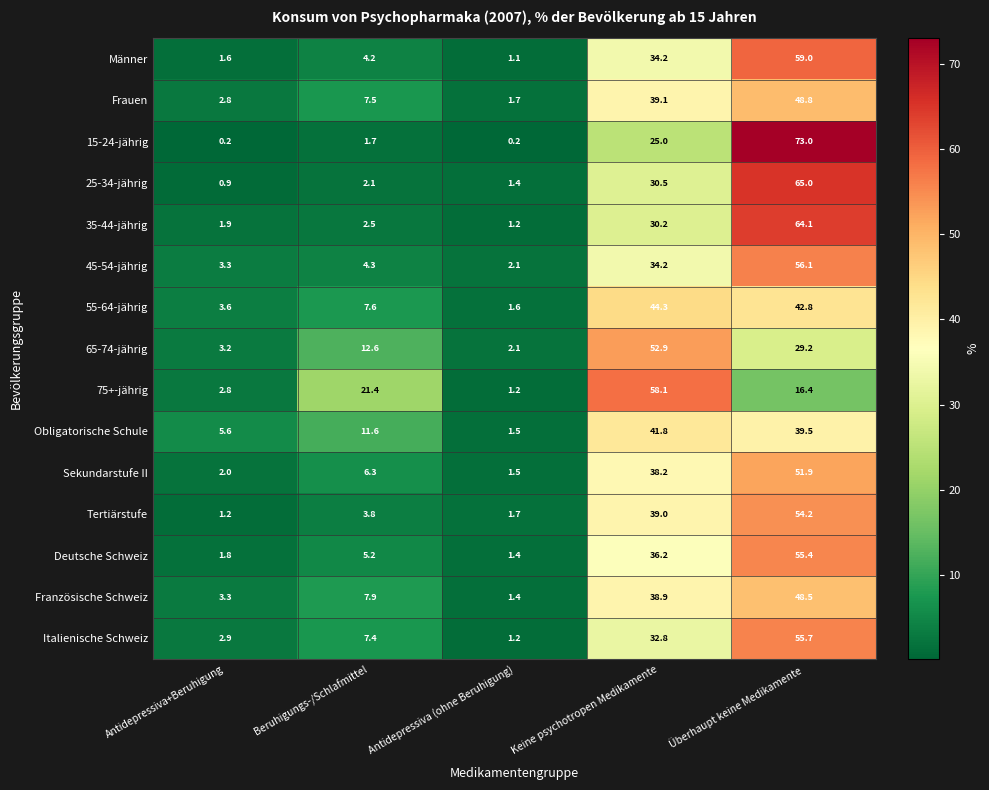

What is the lowest value of the 45-54-jährig series?

2.1